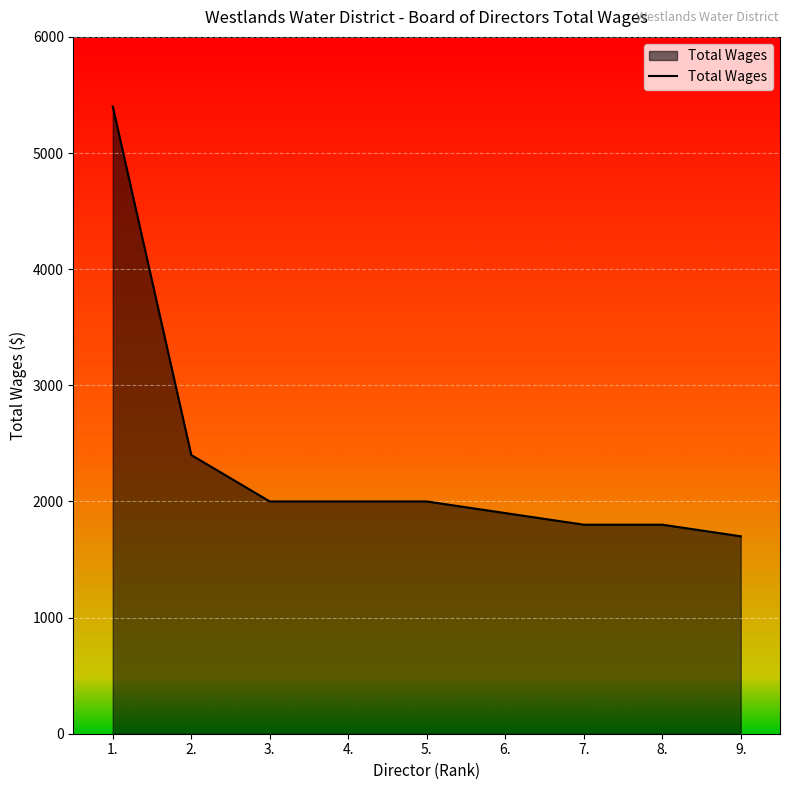

Which category has the highest value across all series?

1.